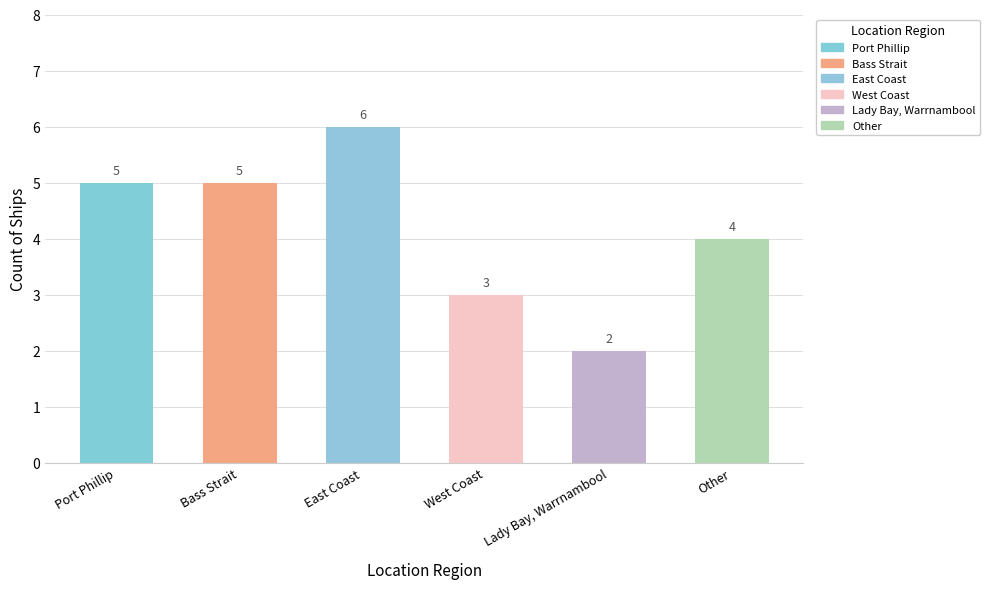

How many values are below 5?

3